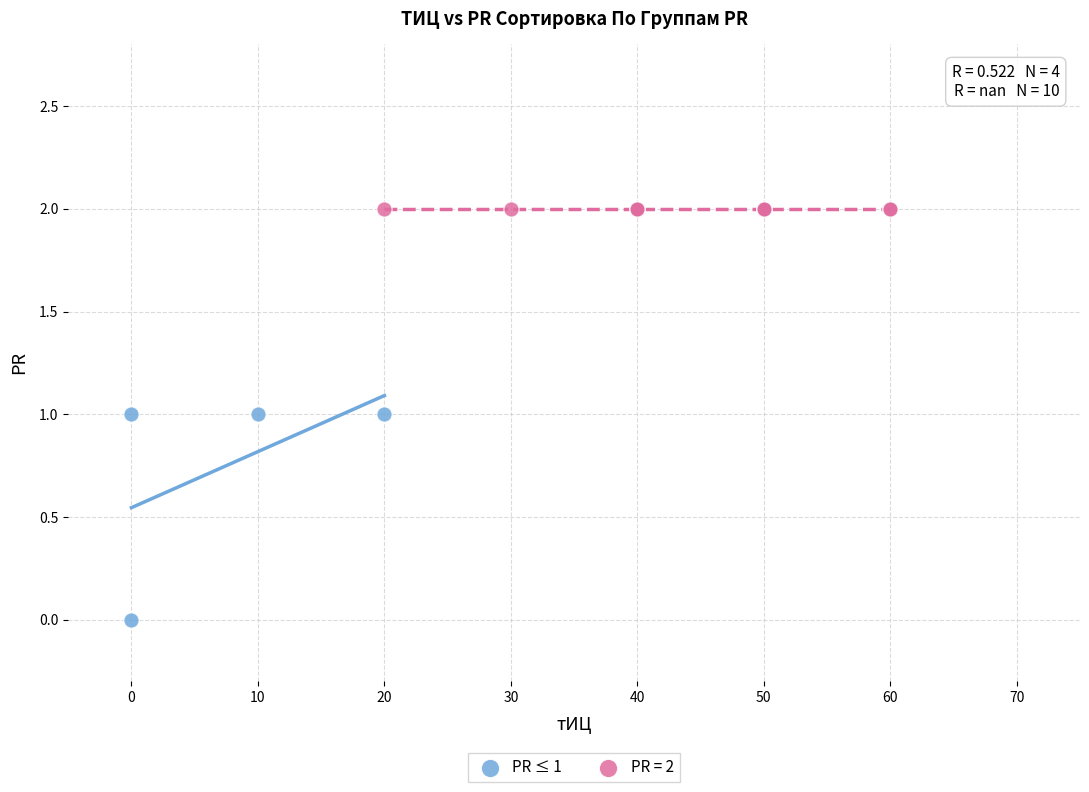

Which series reaches the minimum Y coordinate?

PR ≤ 1